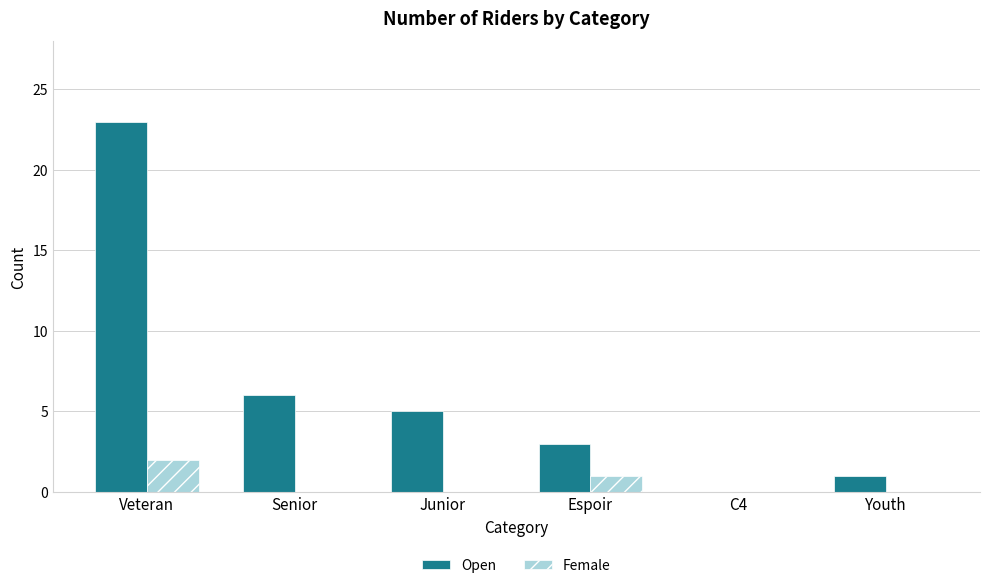

What is the approximate value of Open at Espoir, to the nearest 5?

5